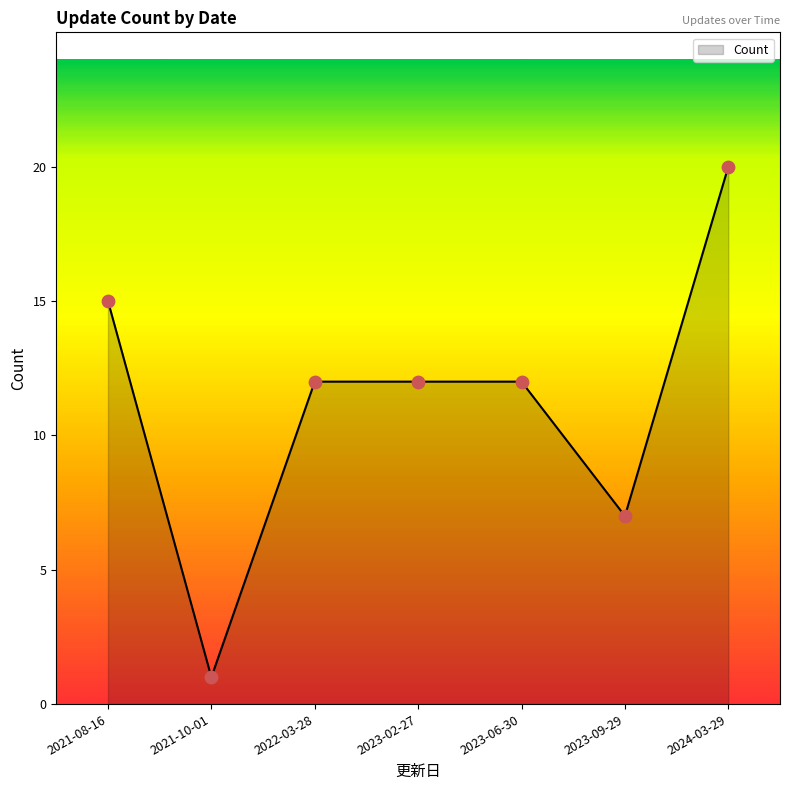

Approximately how many times larger is the value at 2023-02-27 compared to 2022-03-28?

1.0